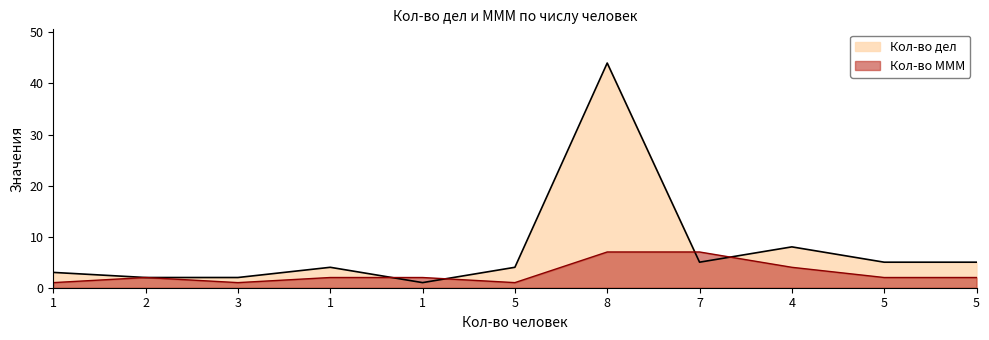

What is the sum of all Кол-во дел values?

83